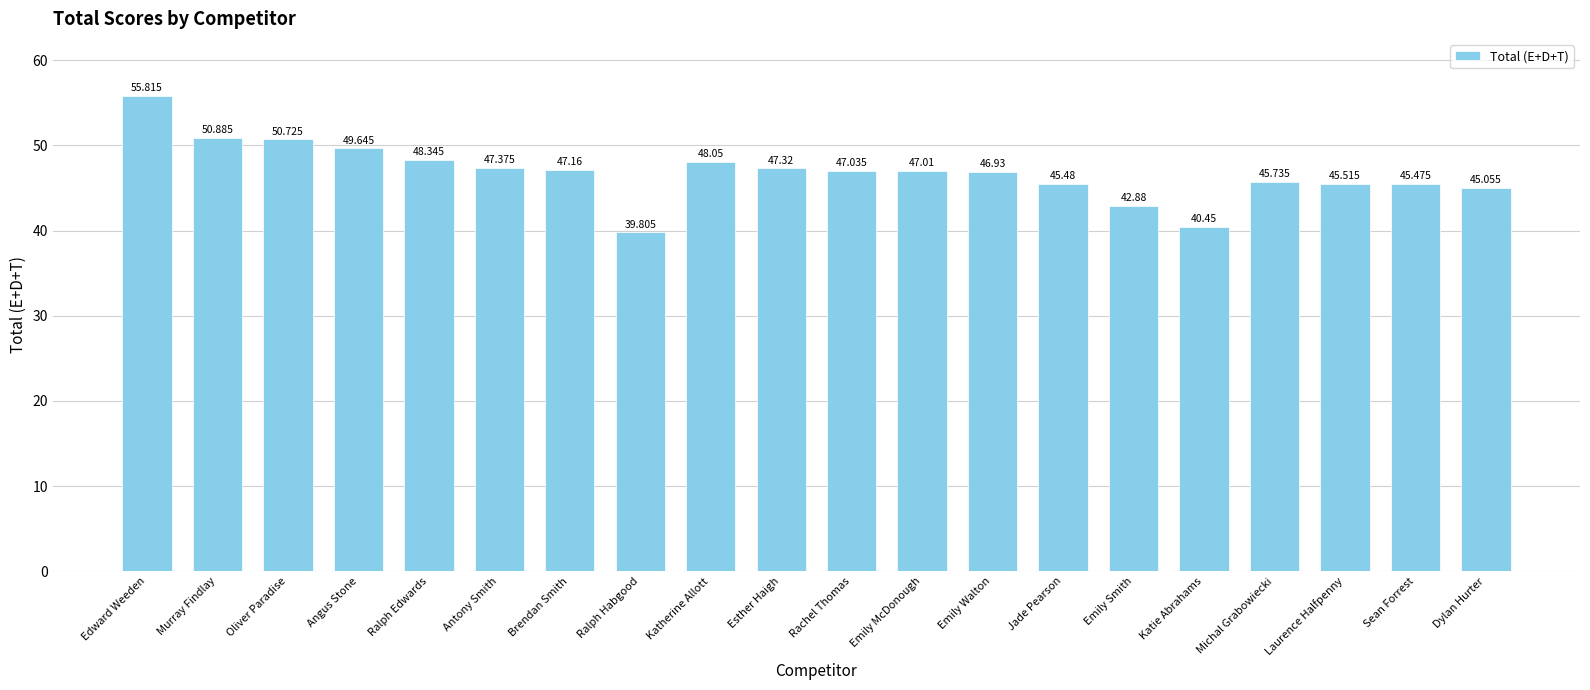

What is the difference between the maximum and second lowest values?

15.4